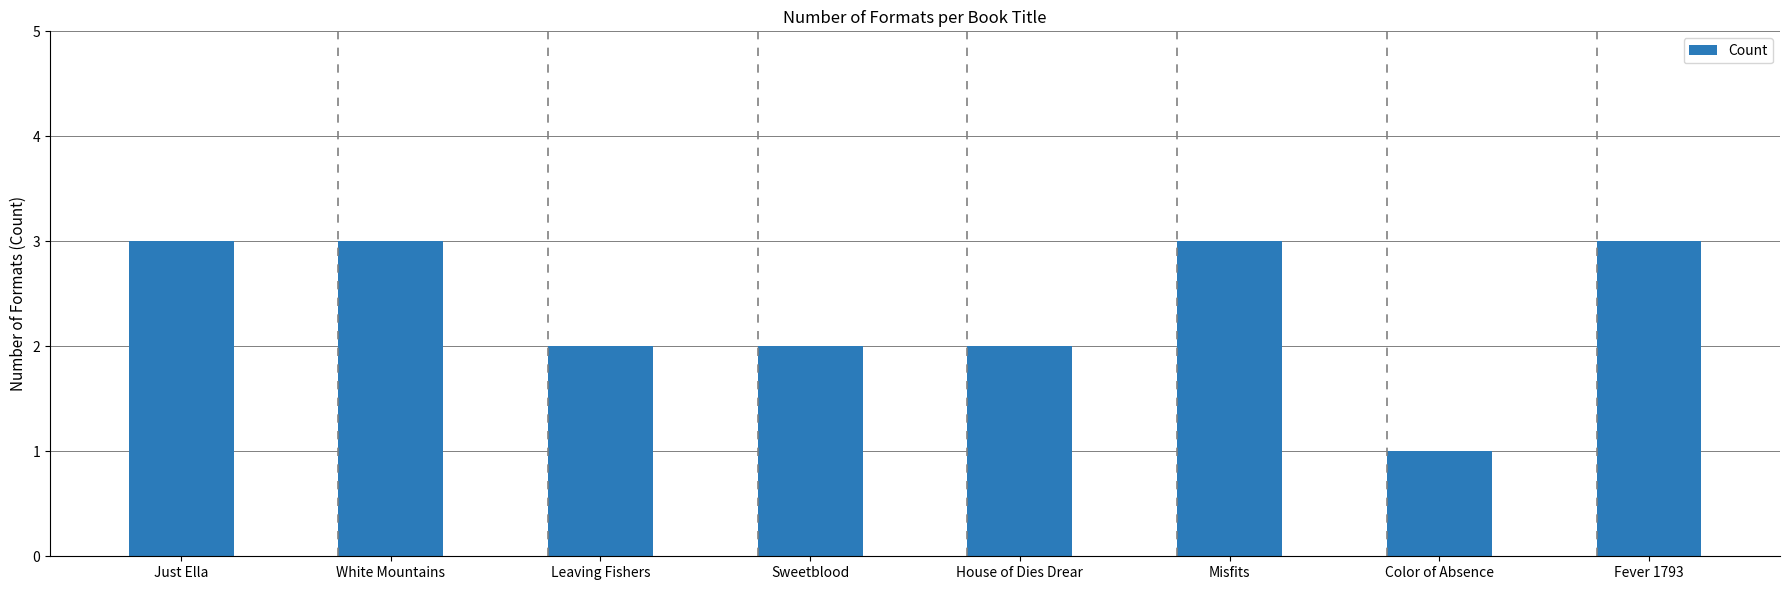

Count the number of data series in this chart.

1